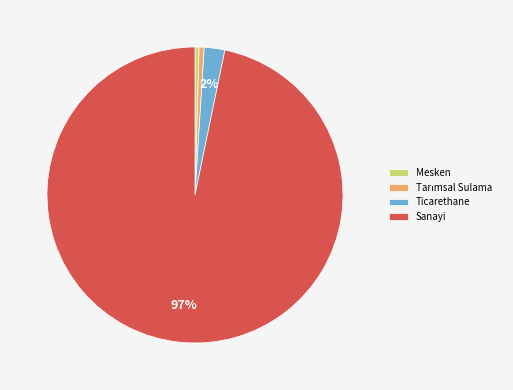

Between Ticarethane and Sanayi, which is larger?

Sanayi